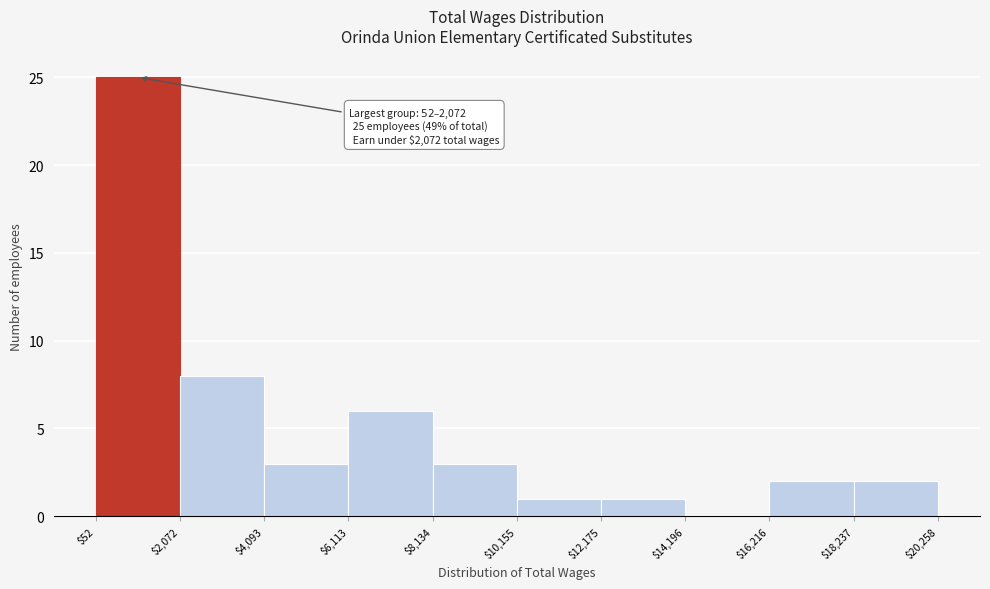

Which range on the x-axis has the tallest bar?

$52 to $2,072